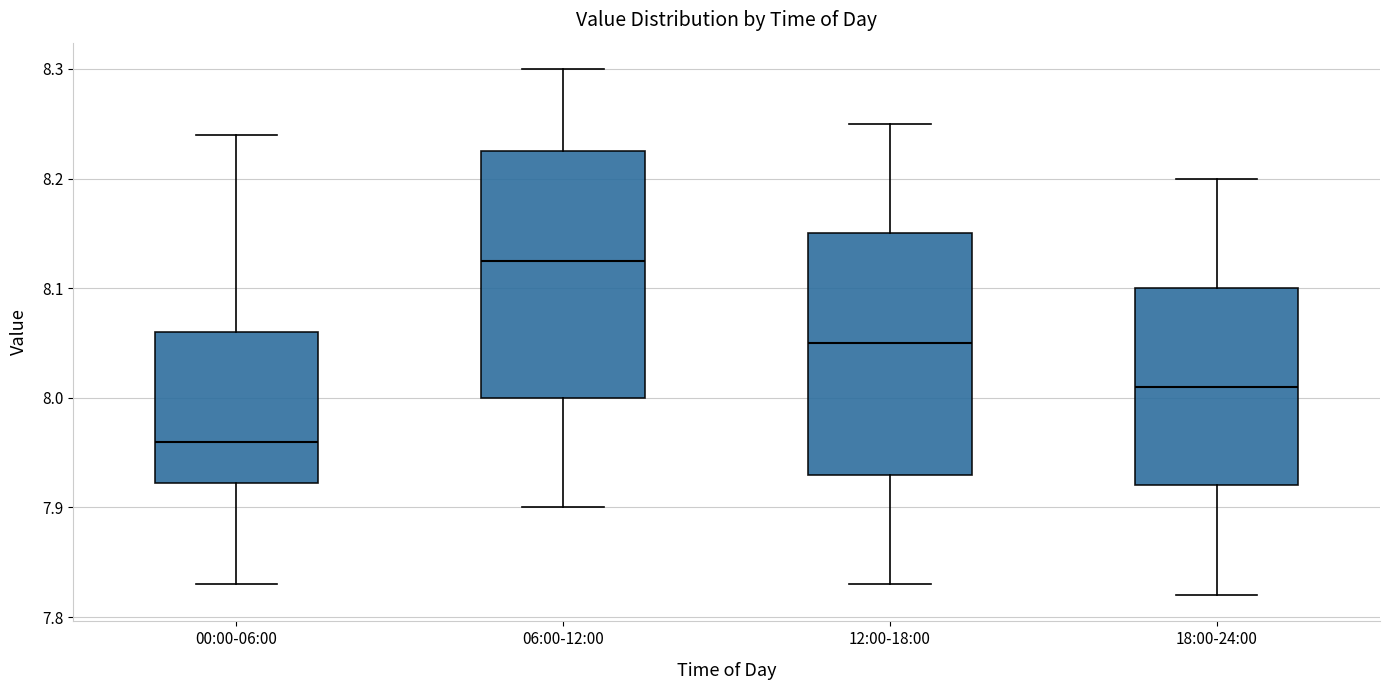

Reading left to right, transcribe this box plot: for each box, give where its median line is, the range the box spans, and where its two whiskers end, as read against the y-axis. The values are not printed on the chart, so give them approximately, as read against the axis.

00:00-06:00: median 7.96, box 7.92 to 8.06, whiskers 7.83 to 8.24
06:00-12:00: median 8.13, box 8.00 to 8.23, whiskers 7.90 to 8.30
12:00-18:00: median 8.05, box 7.93 to 8.15, whiskers 7.83 to 8.25
18:00-24:00: median 8.01, box 7.92 to 8.10, whiskers 7.82 to 8.20